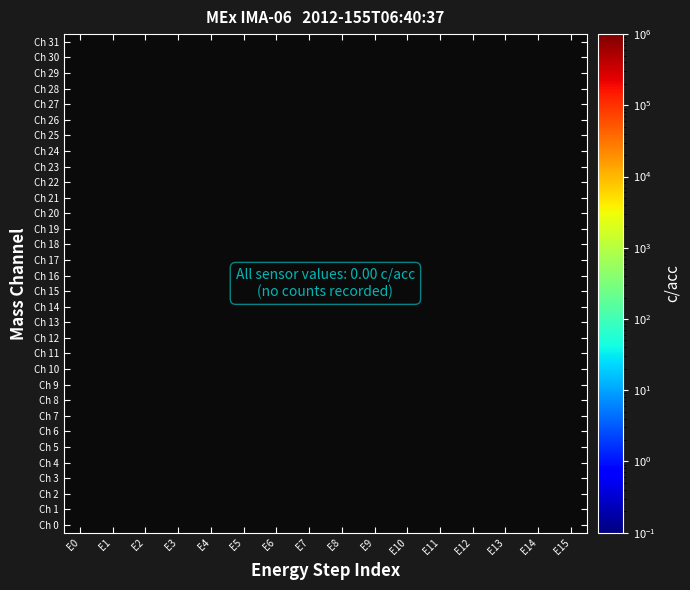

Rank the categories by Ch 11 value from lowest to highest.

E0, E1, E2, E3, E4, E5, E6, E7, E8, E9, E10, E11, E12, E13, E14, E15